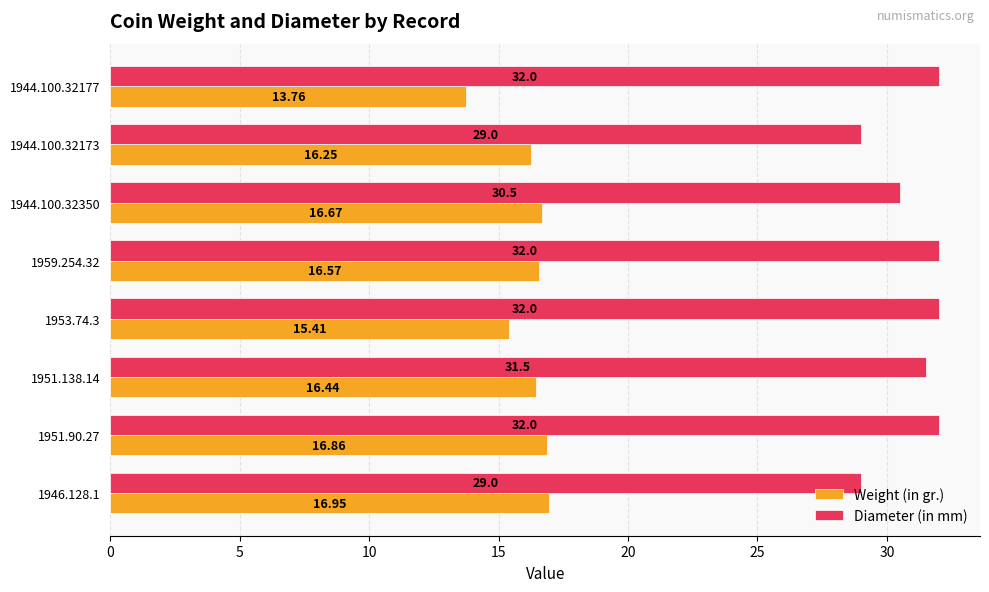

What is the smallest value displayed?

13.8